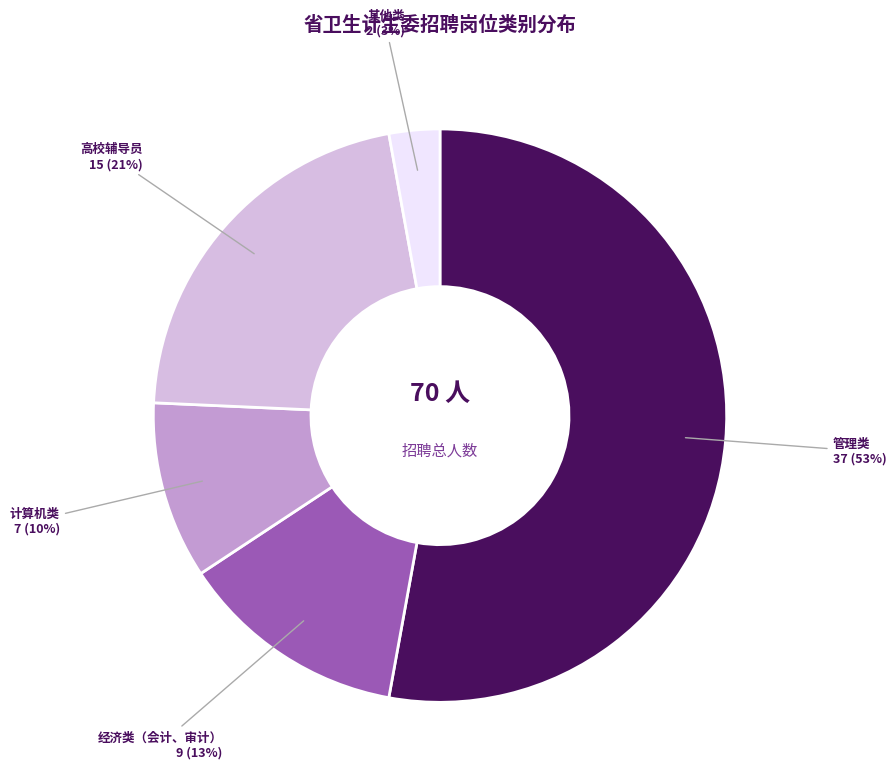

True or false: 经济类（会计、审计） accounts for 13% of the total.

True